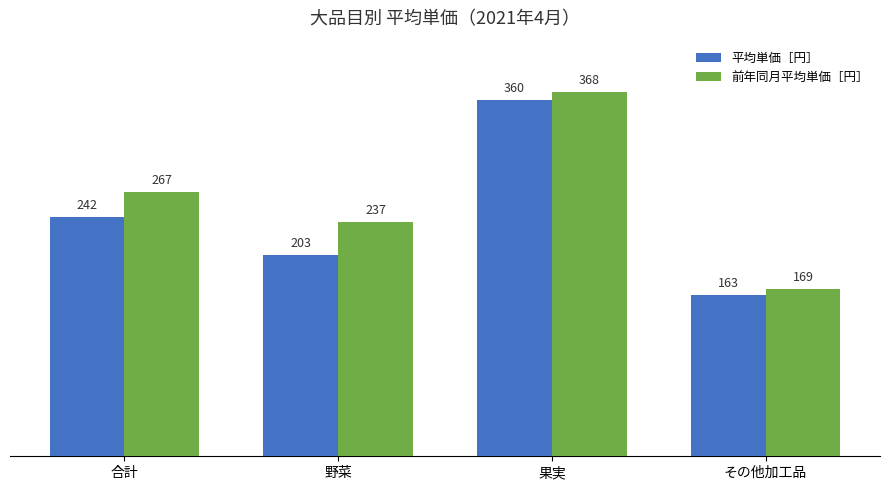

What are all the series names shown in the legend?

平均単価［円］, 前年同月平均単価［円］